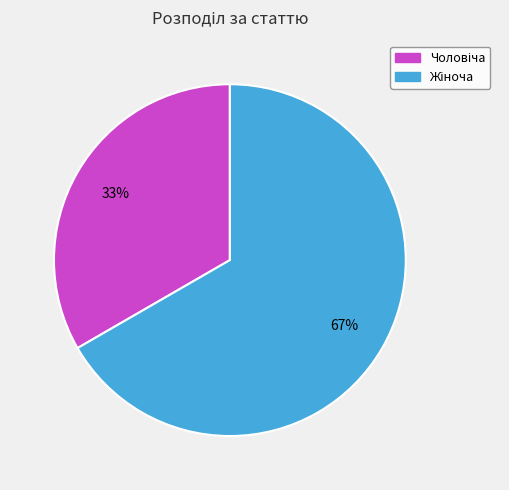

To the nearest percent, what is the average slice percentage?

50%